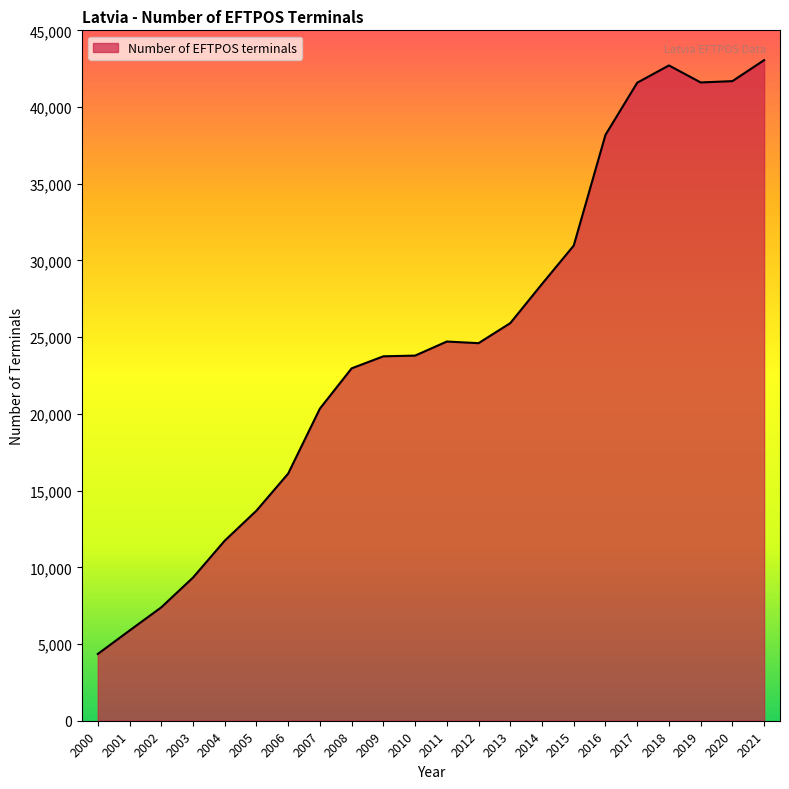

Does the chart have visible grid lines?

No